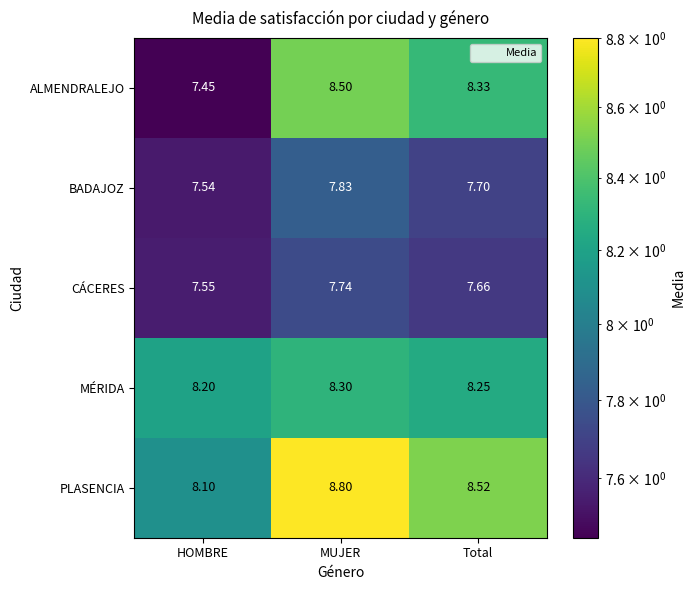

List the series in order of their peak value, lowest first.

CÁCERES, BADAJOZ, MÉRIDA, ALMENDRALEJO, PLASENCIA